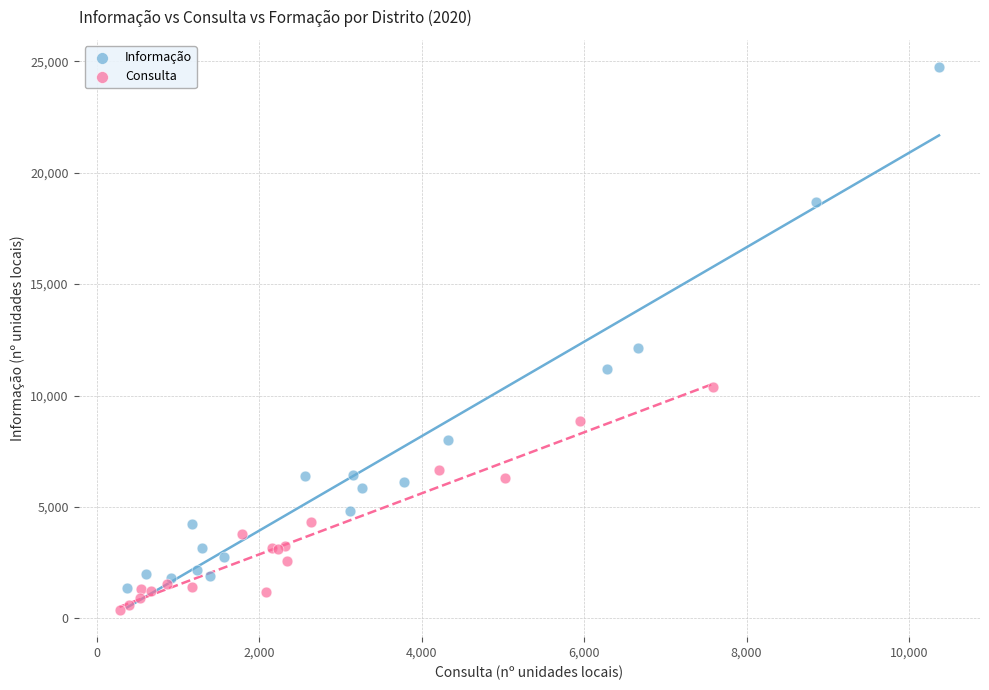

Which series contains the highest Y value?

Informação